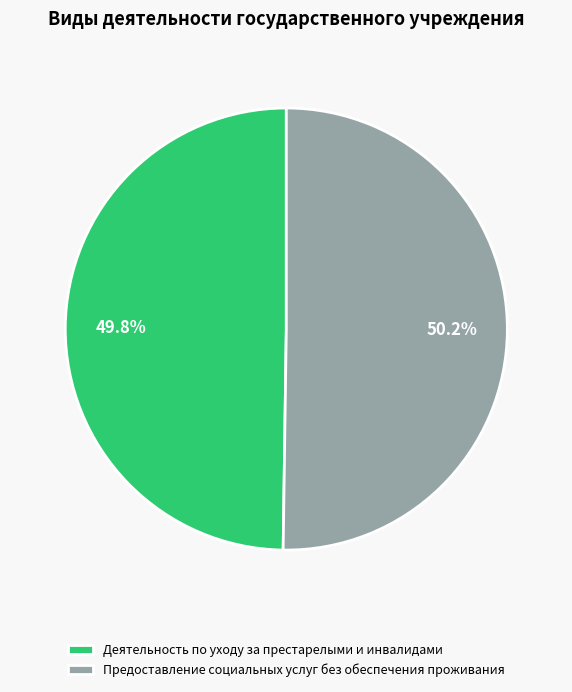

How many segments does this pie chart have?

2